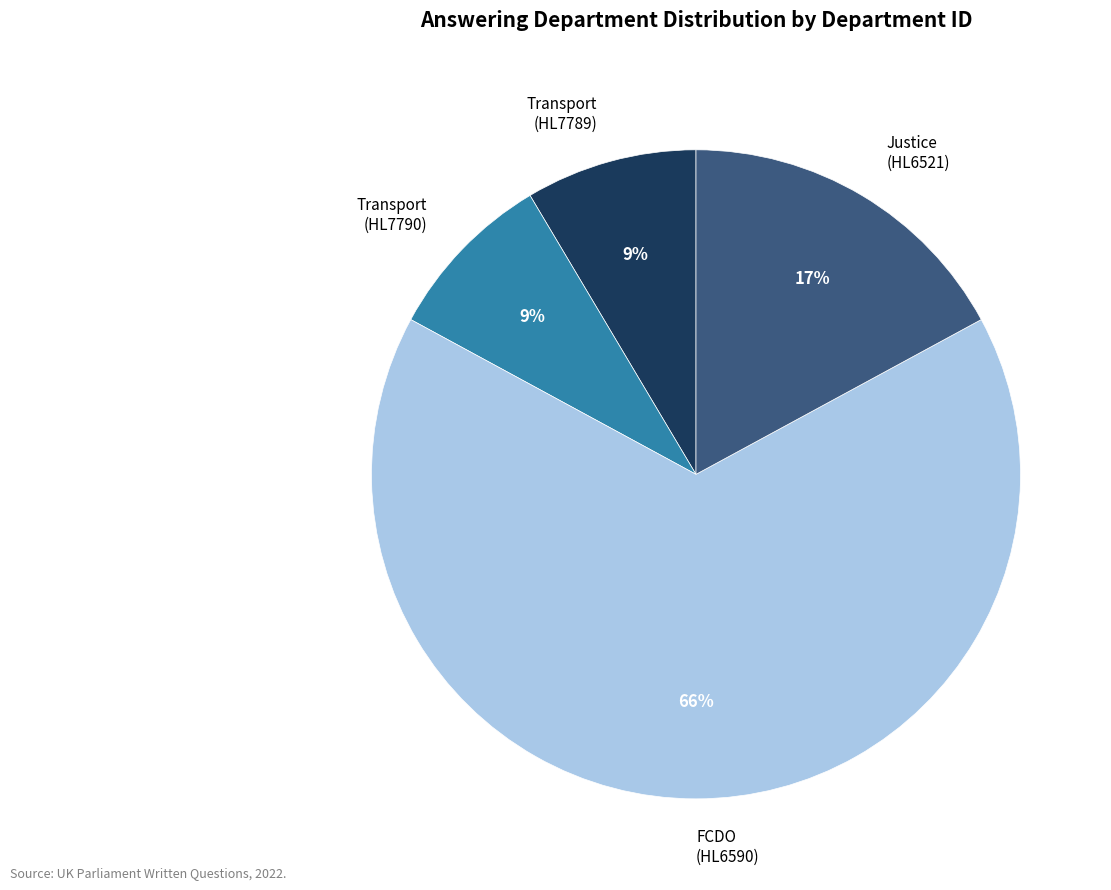

How many slices are in this pie chart?

4